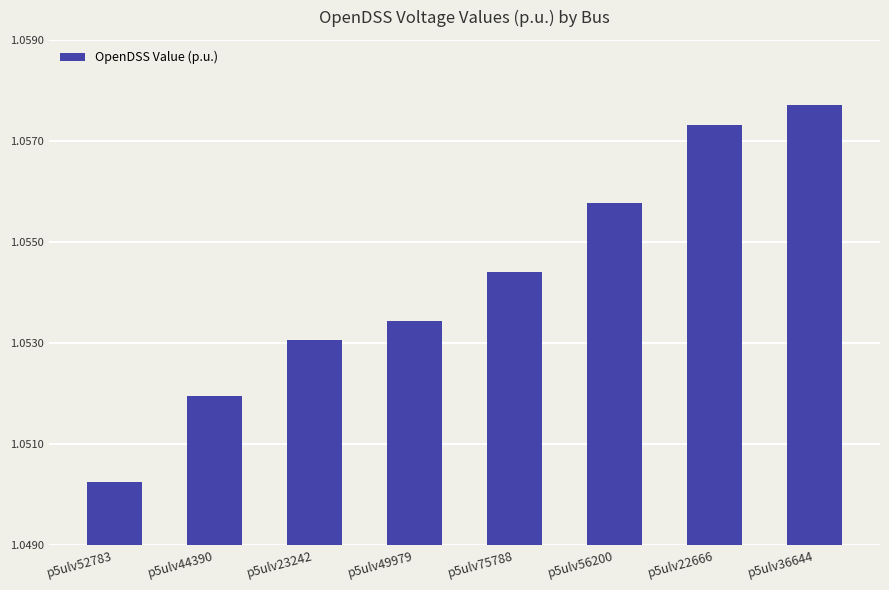

Which category has the highest value across all series?

p5ulv36644